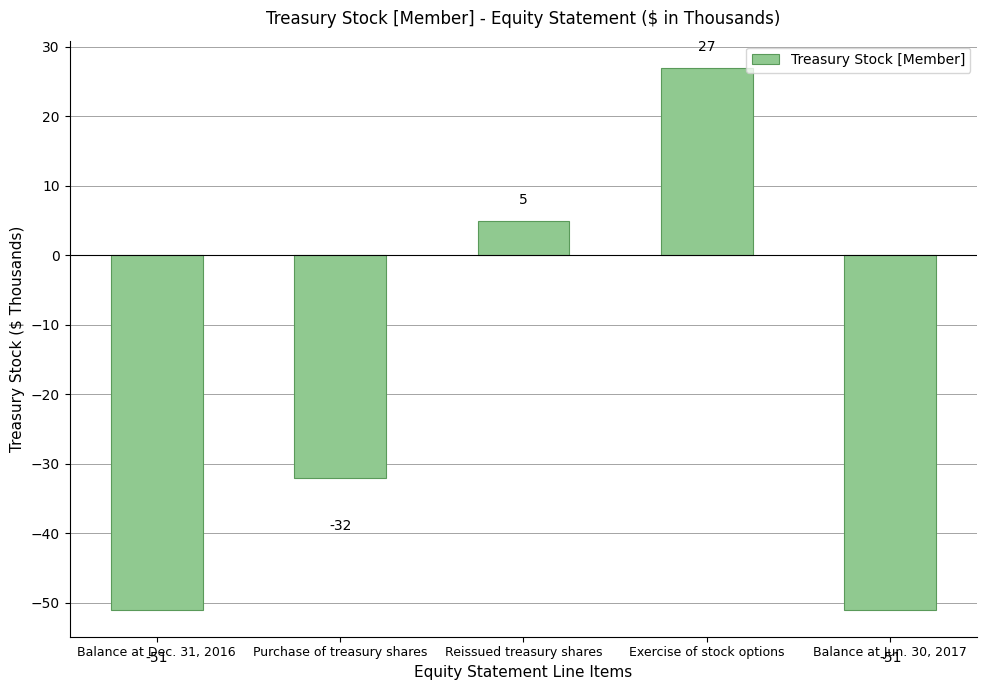

Is it true that the value at Balance at Dec. 31, 2016 is -17?

False